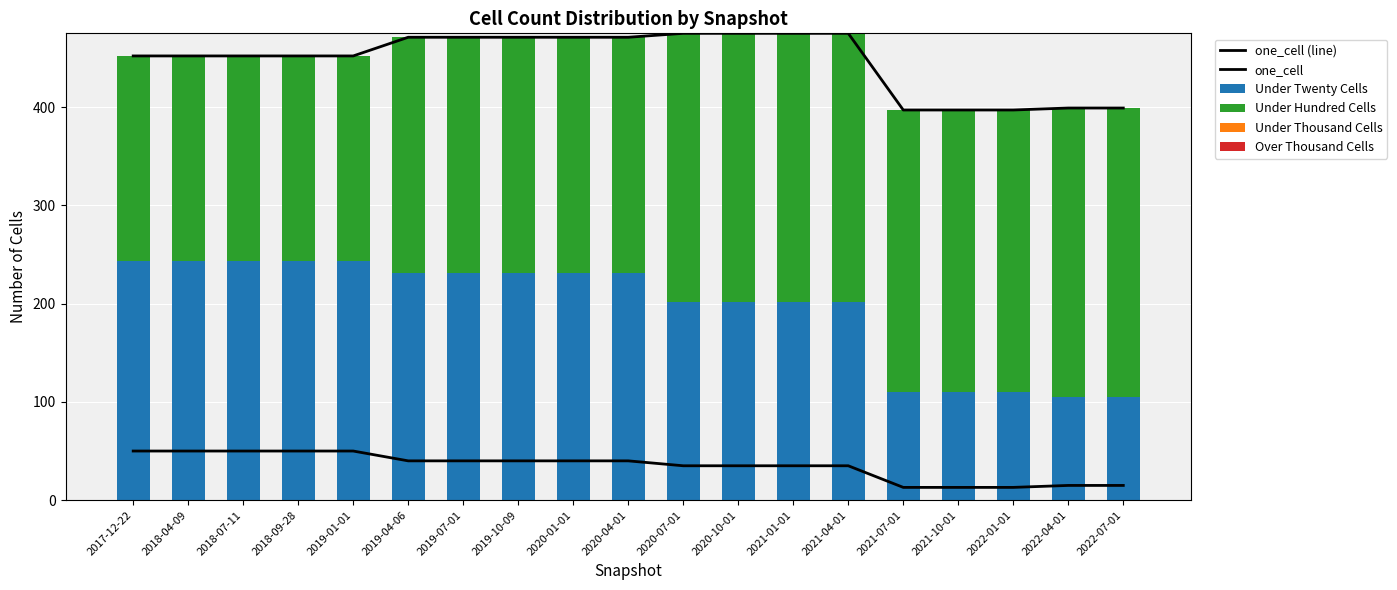

What is the label of the 16th bar from the left?

2021-10-01